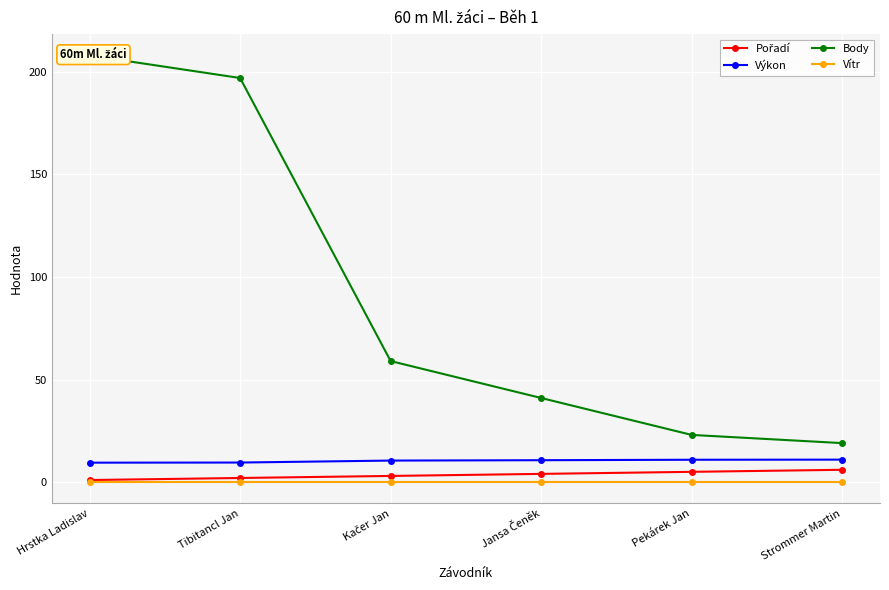

The value of Vítr at Tibitancl Jan is 0.0. True or false?

True